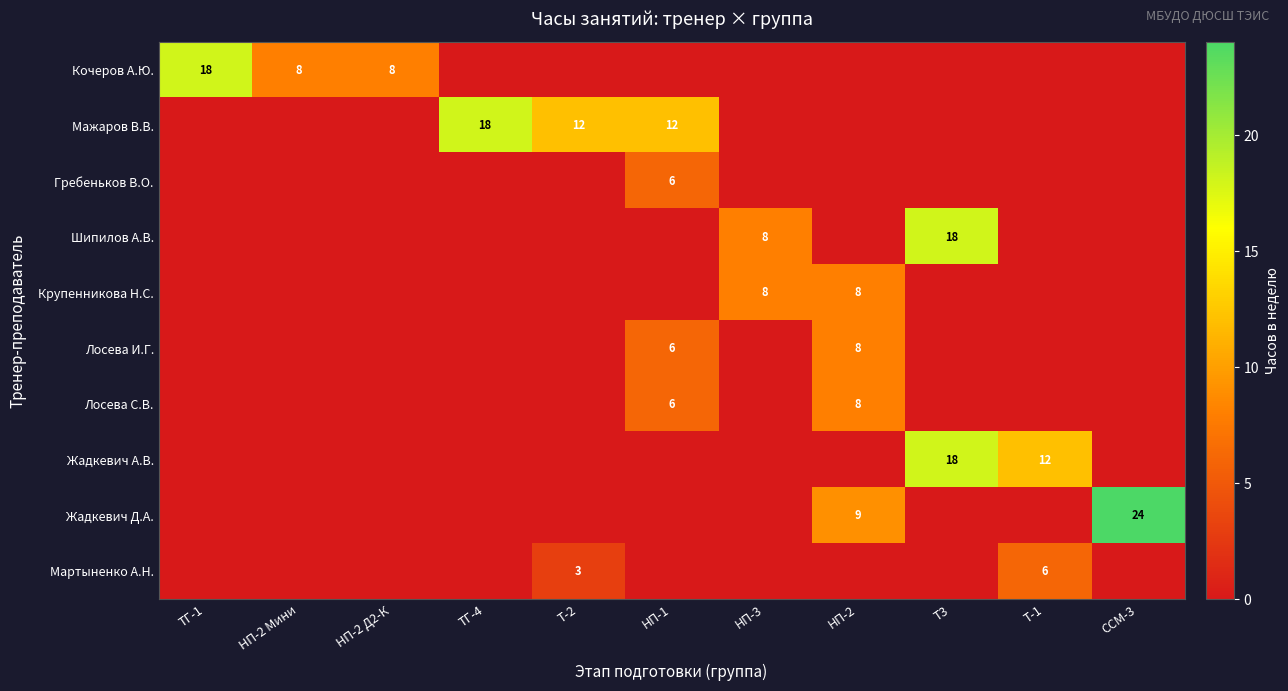

What is the spread (max minus min) of values at Т-2?

12